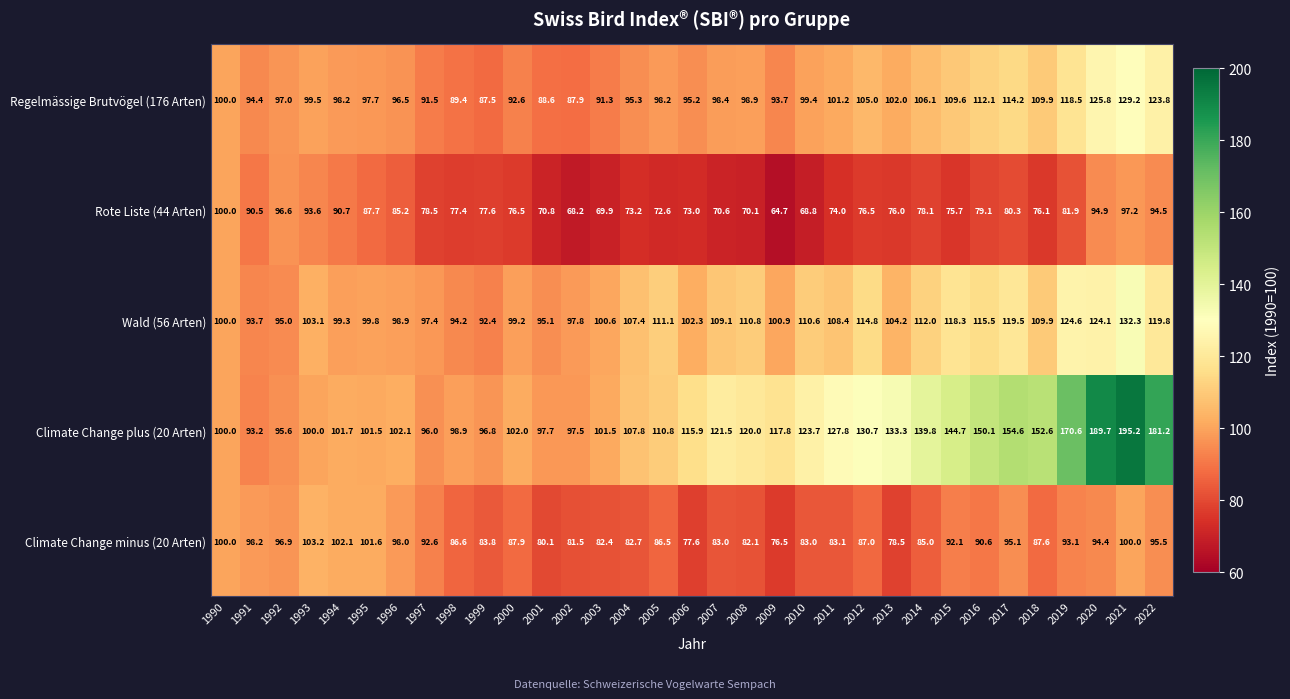

Which label corresponds to the smallest value in the chart?

2009